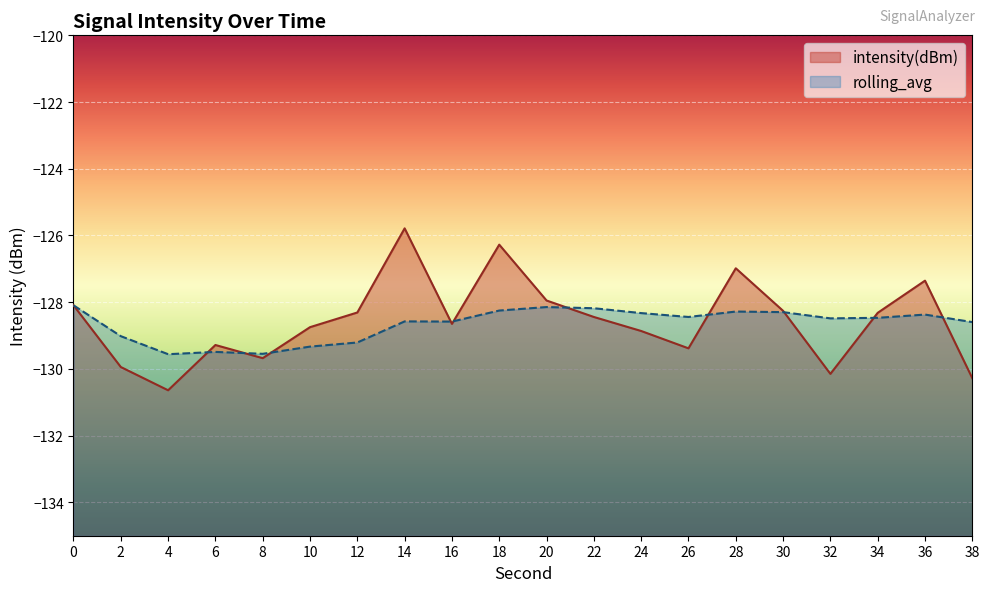

True or false: intensity(dBm) has more than 1 points higher than both neighbors.

True